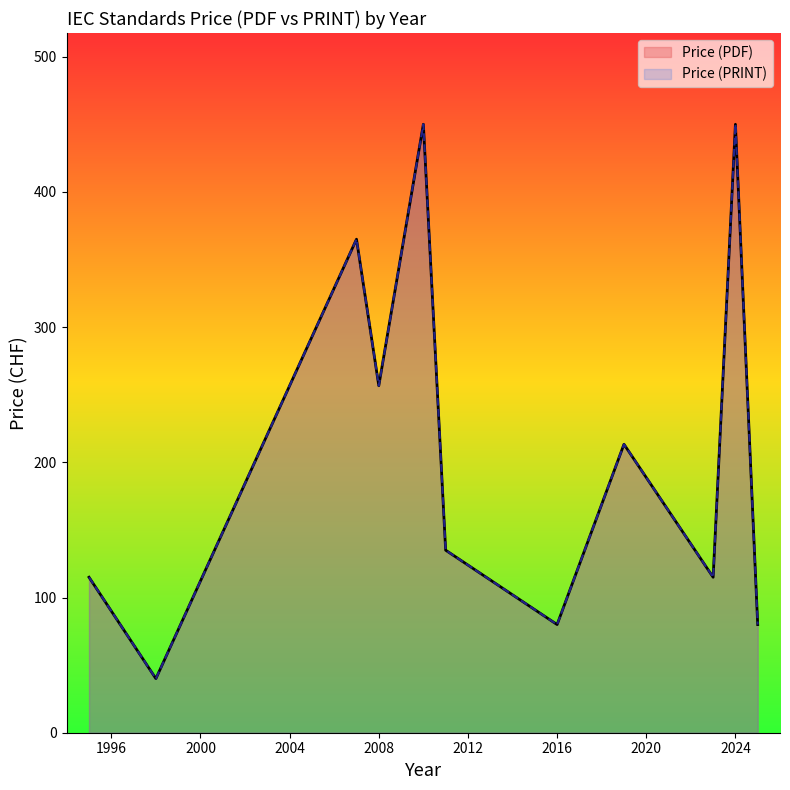

The value of Price (PDF) at 2008 is 576. True or false?

False